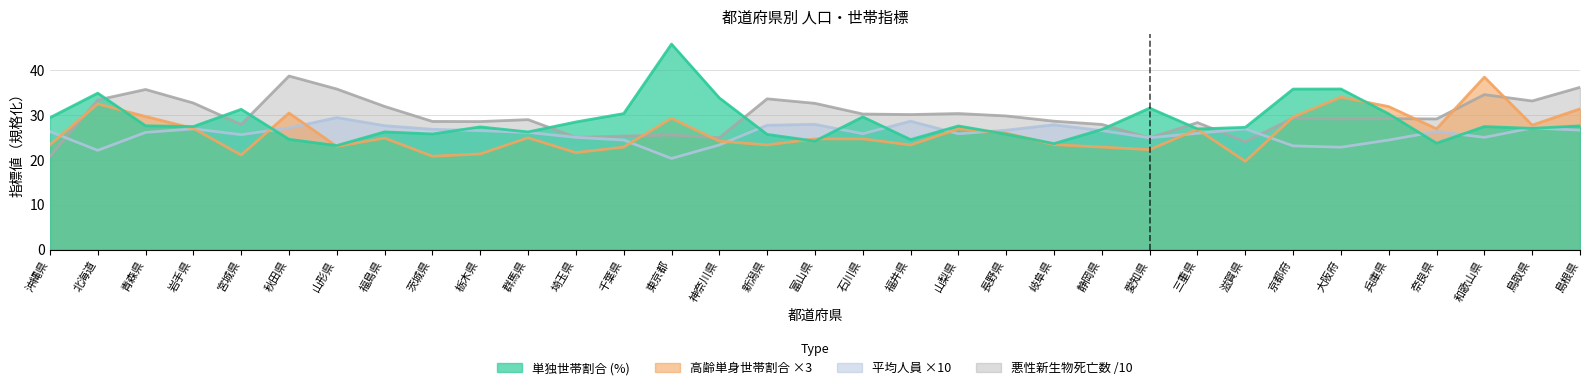

What is the approximate value of 高齢単身世帯割合 at 秋田県?

30.4